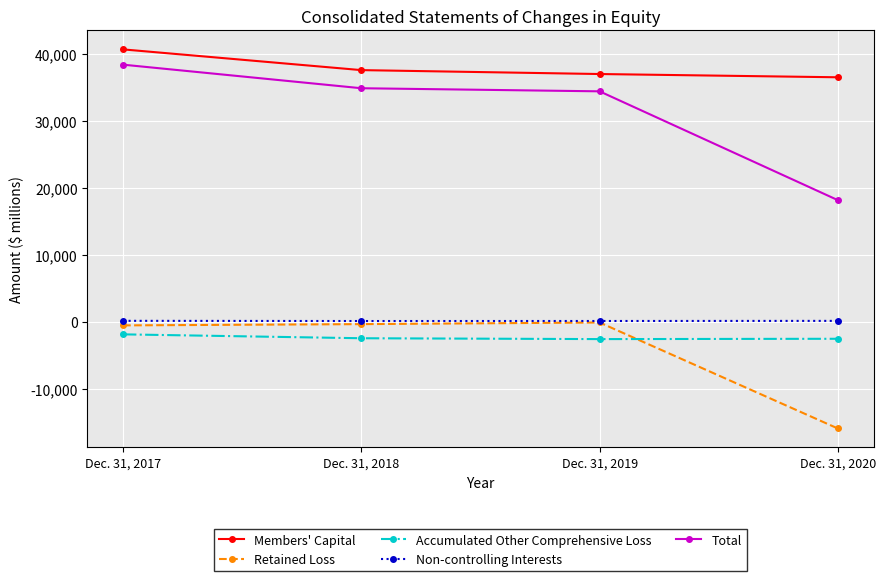

True or false: Total has a value of 23752 at Dec. 31, 2020.

False